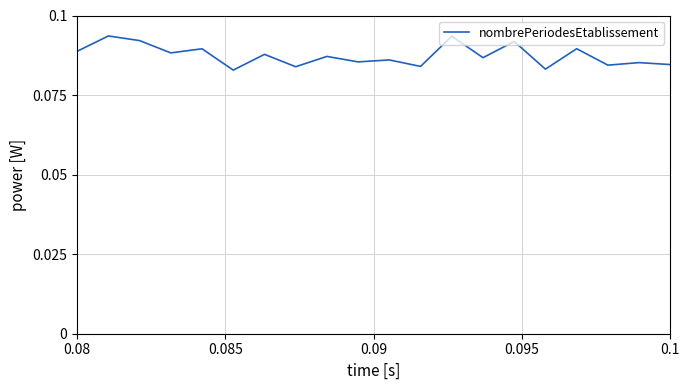

Reading right to left, list all the values displayed in this chart.

0.1	0.1	0.1	0.1	0.1	0.1	0.1	0.1	0.1	0.1	0.1	0.1	0.1	0.1	0.1	0.1	0.1	0.1	0.1	0.1